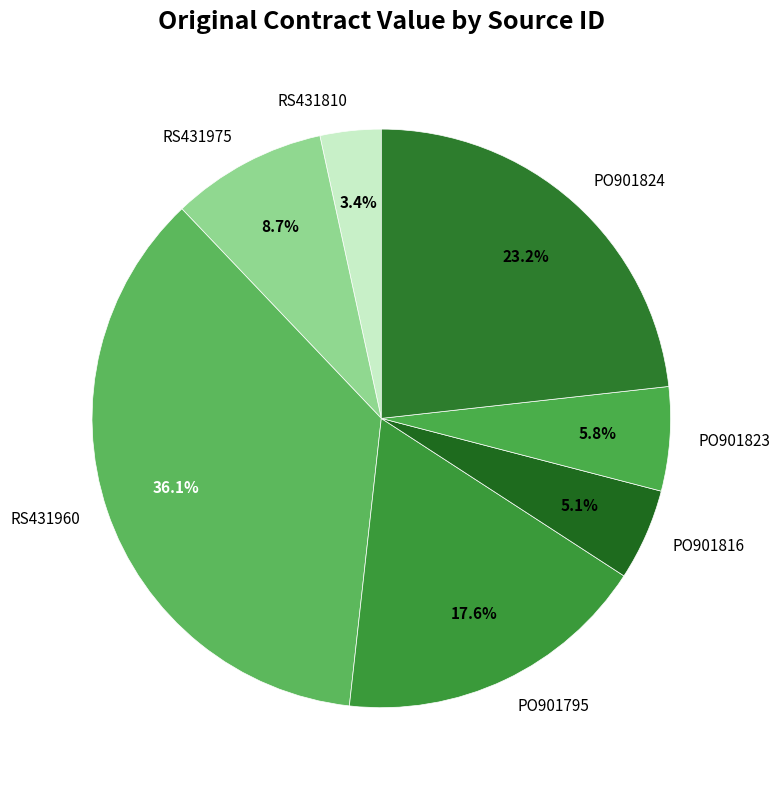

What is the smallest slice in the pie chart?

RS431810